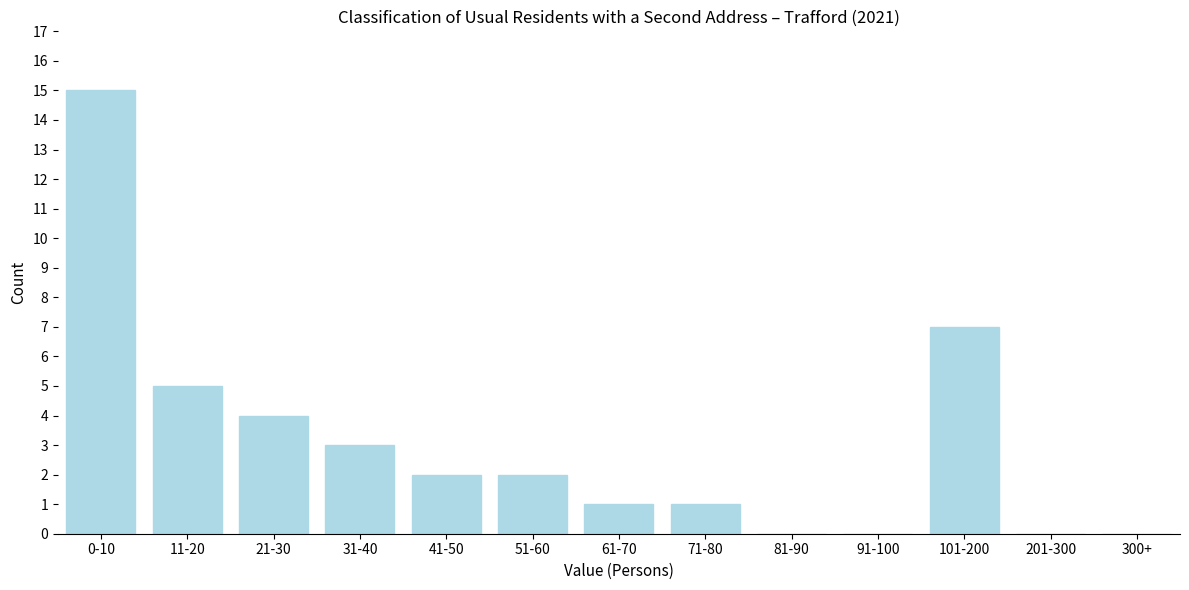

Reading right to left, what are all the values shown in this chart?

300+=0	201-300=0	101-200=7	91-100=0	81-90=0	71-80=1	61-70=1	51-60=2	41-50=2	31-40=3	21-30=4	11-20=5	0-10=15